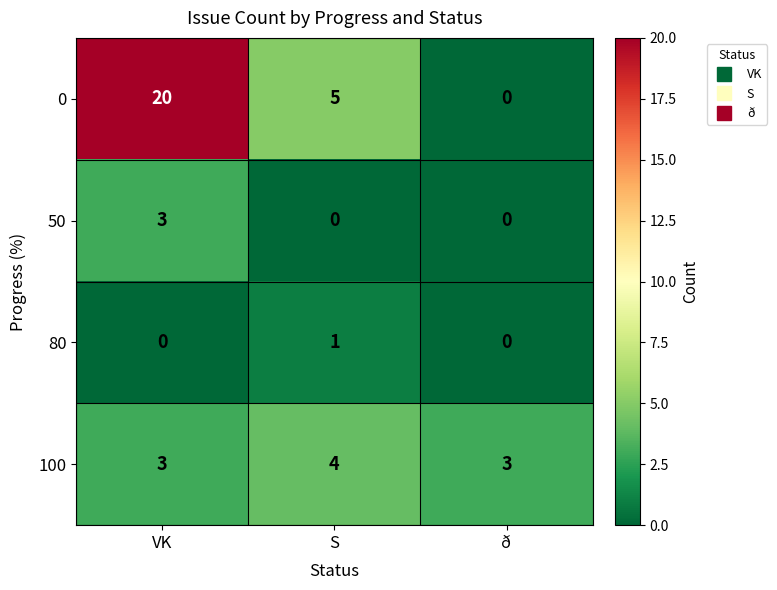

What is the total value across all series at VK?

26